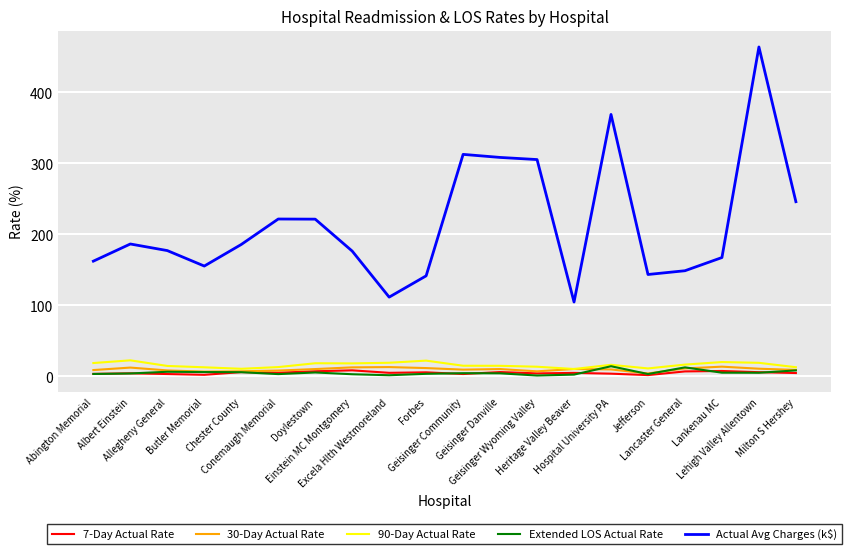

True or false: Actual Avg Charges (k$) and 90-Day Actual Rate intersect in this chart.

False